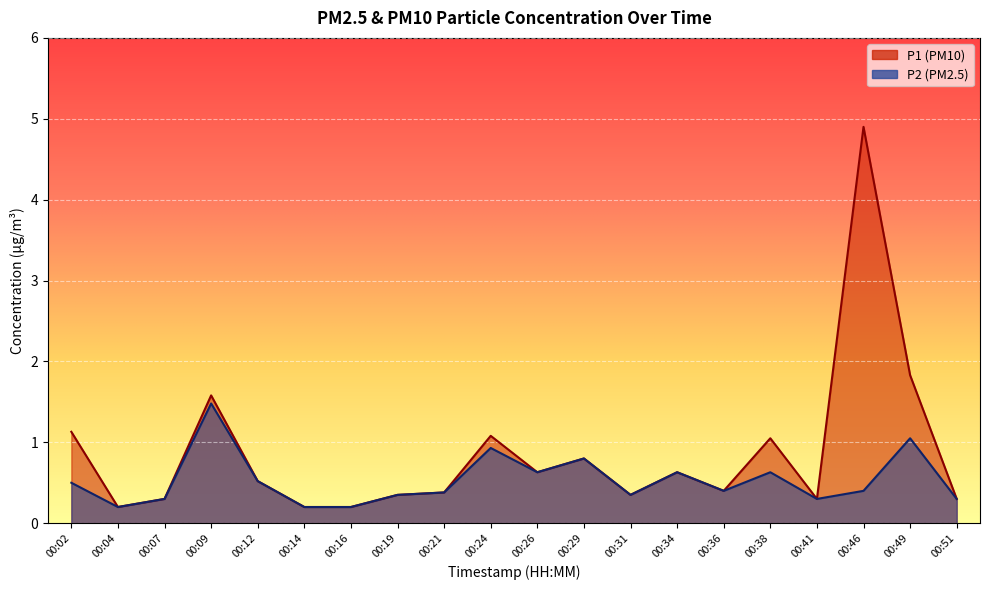

Reading left to right, list all the values displayed in this chart.

P1: 00:02=1.1	00:04=0.2	00:07=0.3	00:09=1.6	00:12=0.5	00:14=0.2	00:16=0.2	00:19=0.3	00:21=0.4	00:24=1.1	00:26=0.6	00:29=0.8	00:31=0.3	00:34=0.6	00:36=0.4	00:38=1.1	00:41=0.3	00:46=4.9	00:49=1.8	00:51=0.3
P2: 00:02=0.5	00:04=0.2	00:07=0.3	00:09=1.5	00:12=0.5	00:14=0.2	00:16=0.2	00:19=0.3	00:21=0.4	00:24=0.9	00:26=0.6	00:29=0.8	00:31=0.3	00:34=0.6	00:36=0.4	00:38=0.6	00:41=0.3	00:46=0.4	00:49=1.1	00:51=0.3